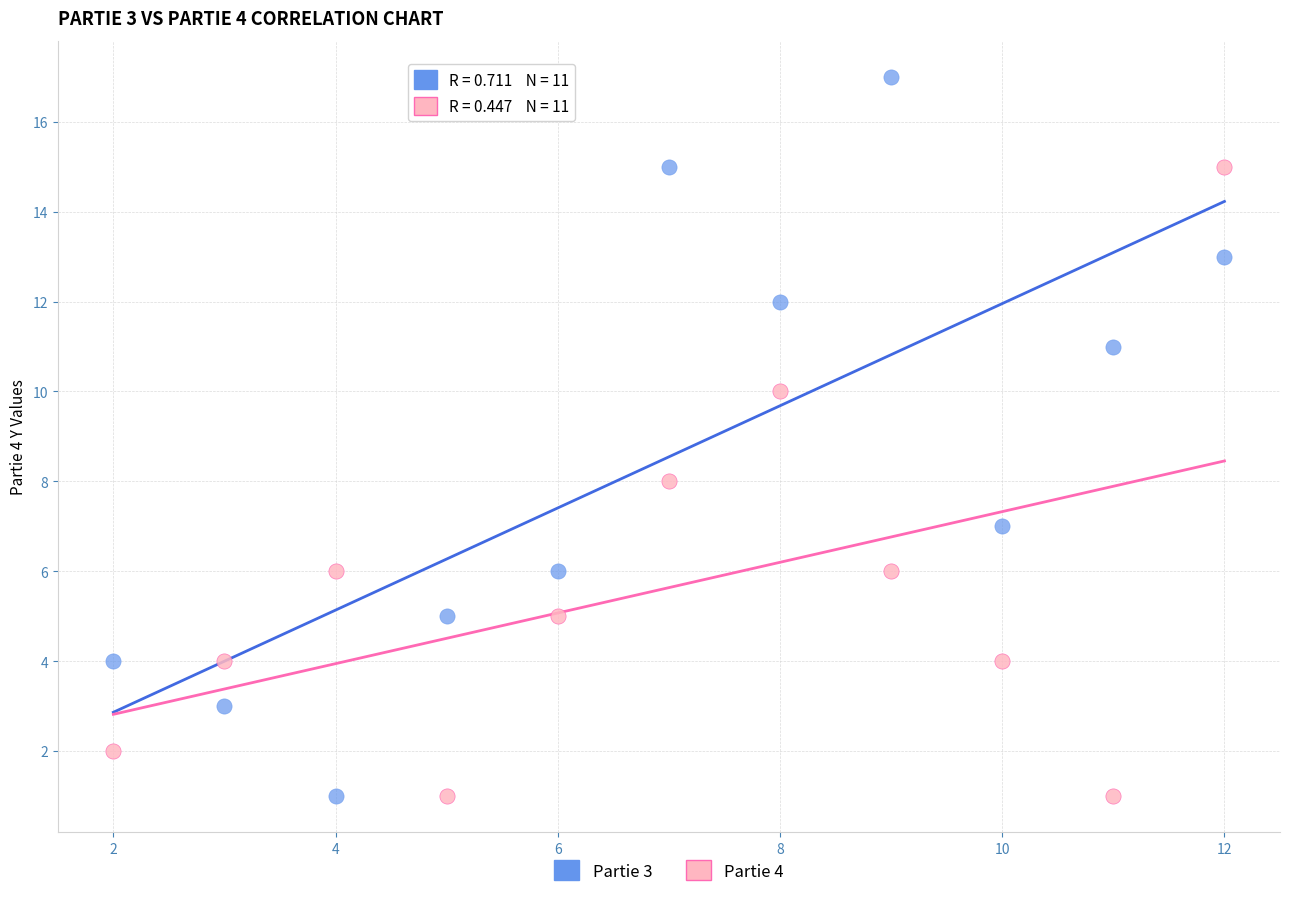

Which series reaches the maximum Y coordinate?

Partie 3